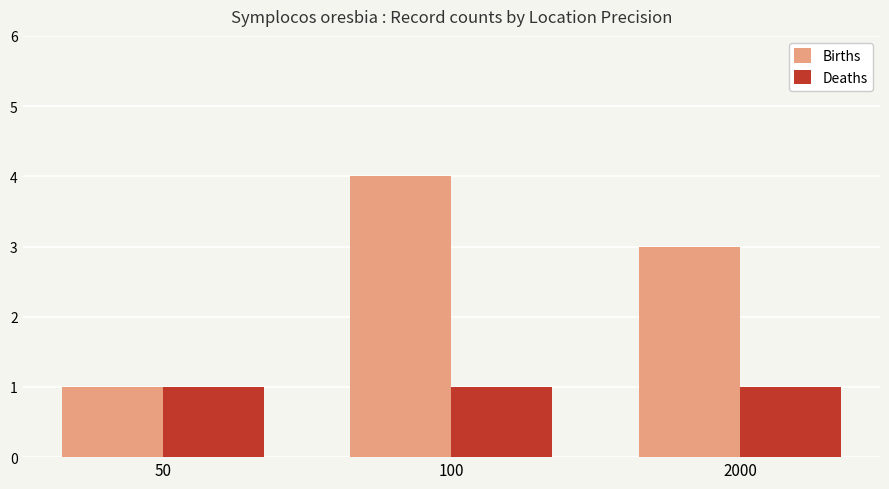

Count the number of categories in the chart.

3